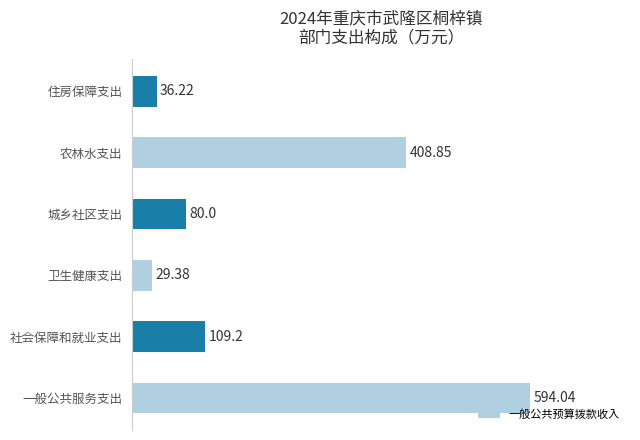

Which category has the lowest value across all series?

卫生健康支出